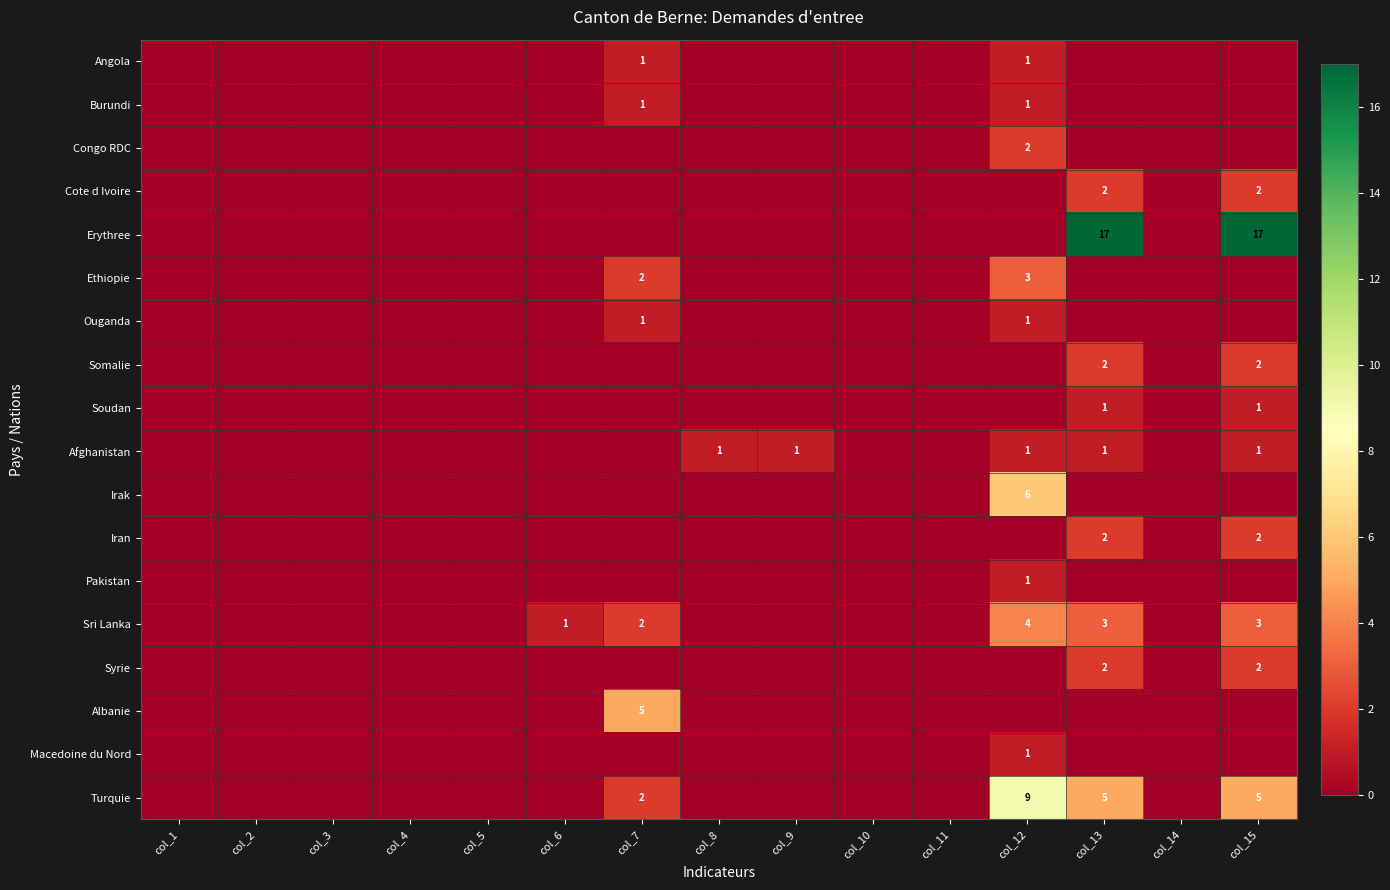

The Iran series shows 2 at col_15. True or false?

True